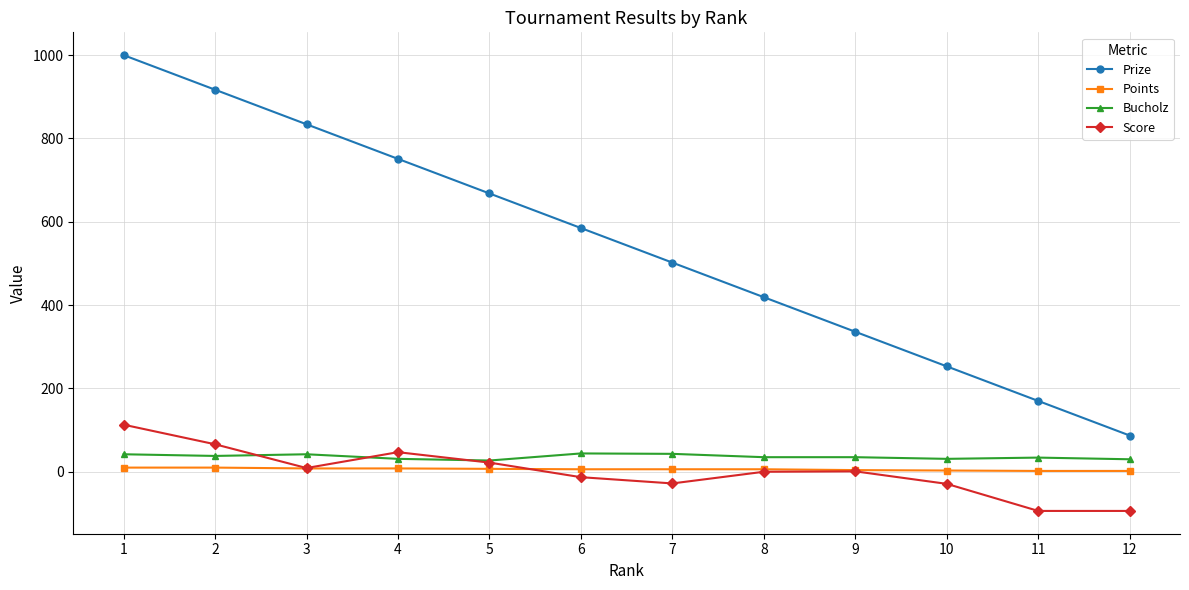

True or false: Prize and Score intersect in this chart.

False